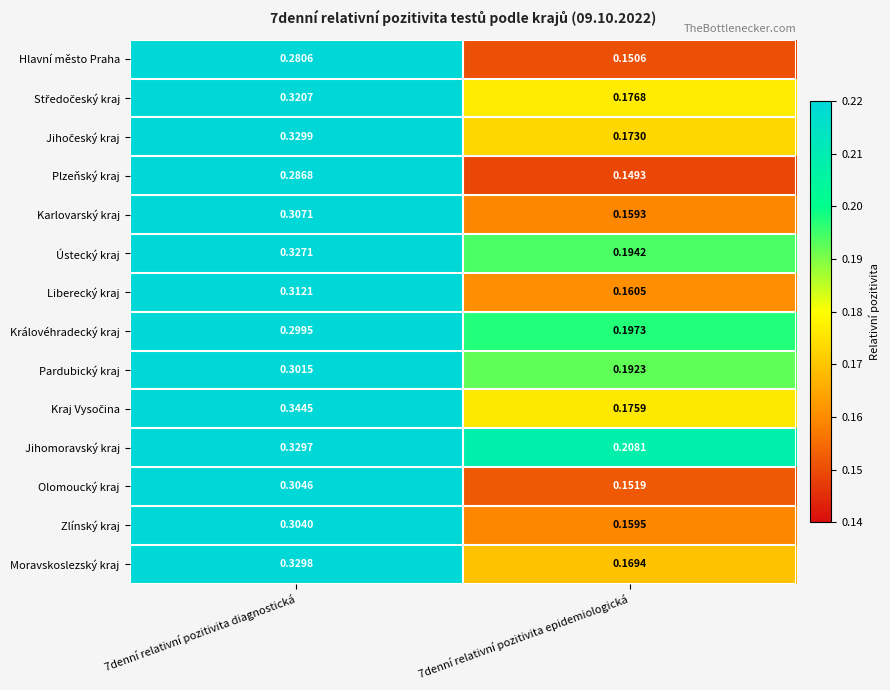

Which series has the largest total across all categories?

Jihomoravský kraj